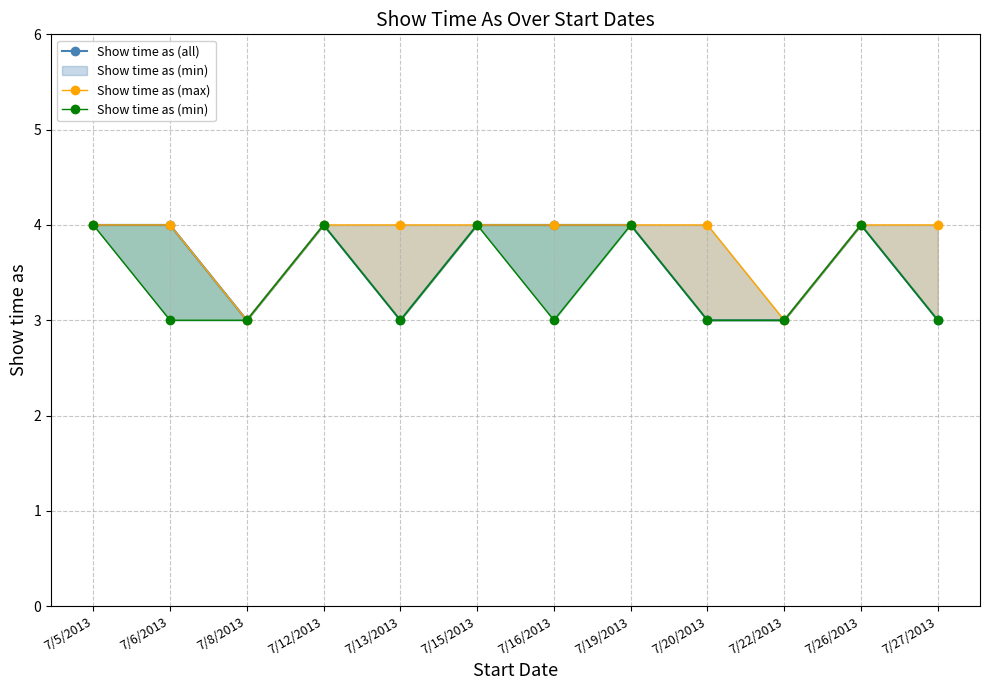

Where is the first local minimum for Show time as (max)?

7/8/2013